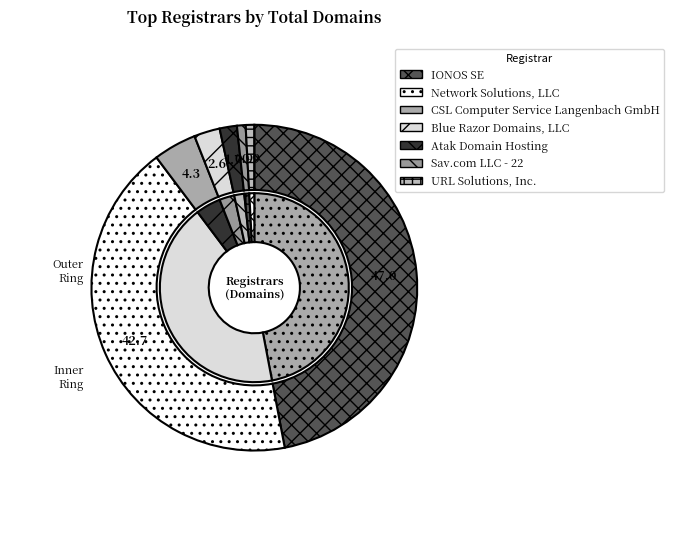

To the nearest percent, what percentage of the pie is Blue Razor Domains, LLC?

3%